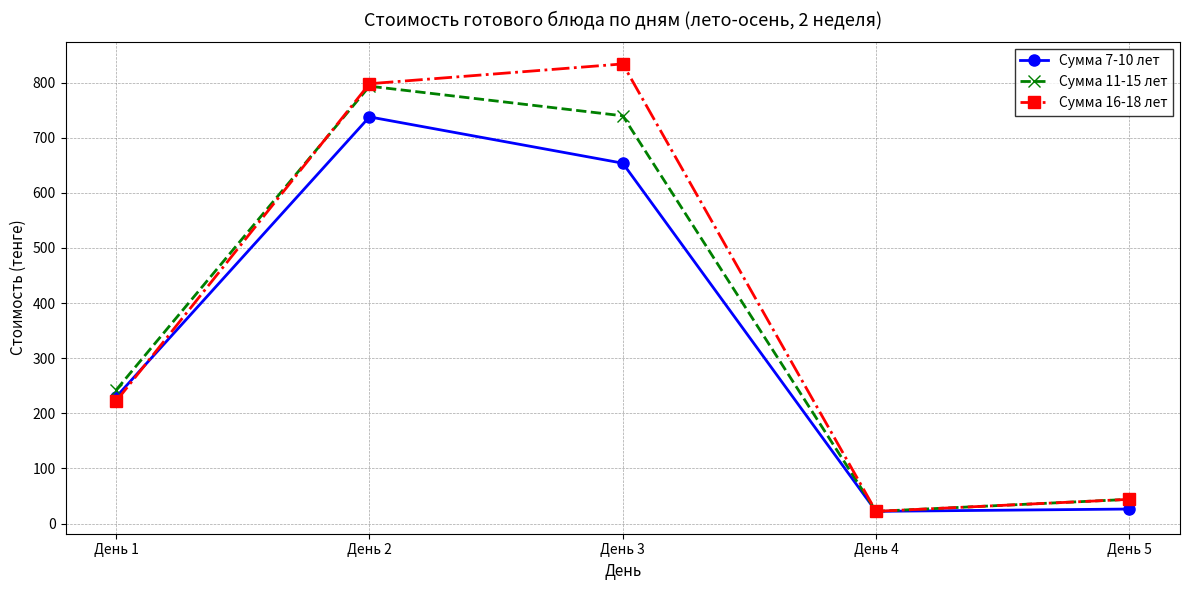

What is the minimum value shown in the chart?

22.2